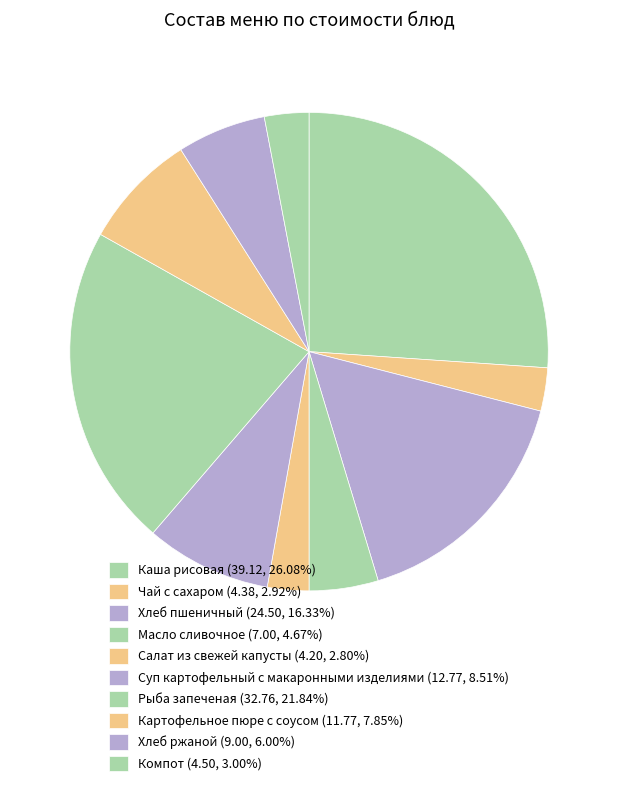

What percentage do Суп картофельный с макаронными изделиями and Компот together represent?

11.5%